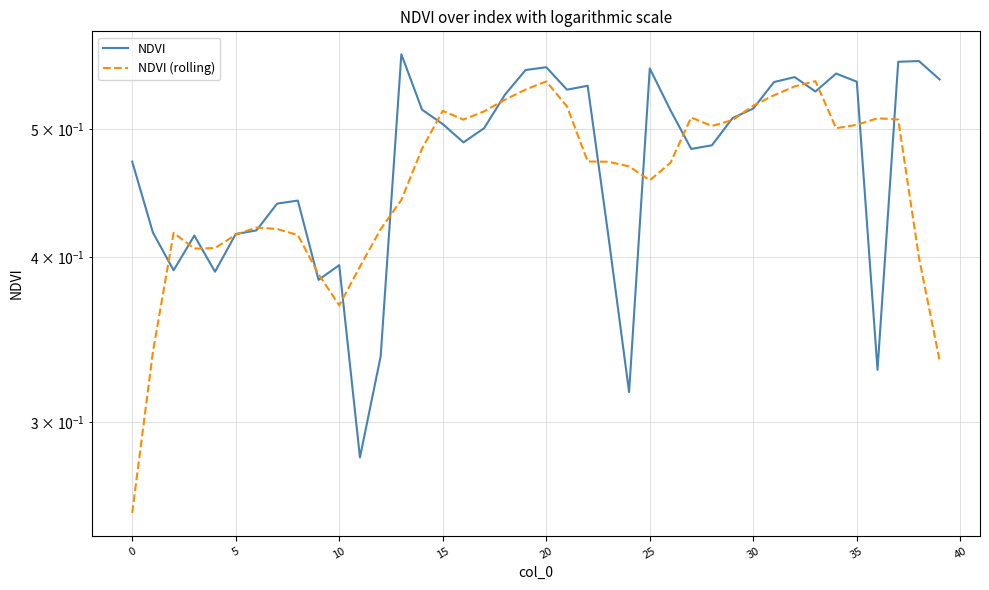

What is the maximum value for NDVI (rolling)?

0.5